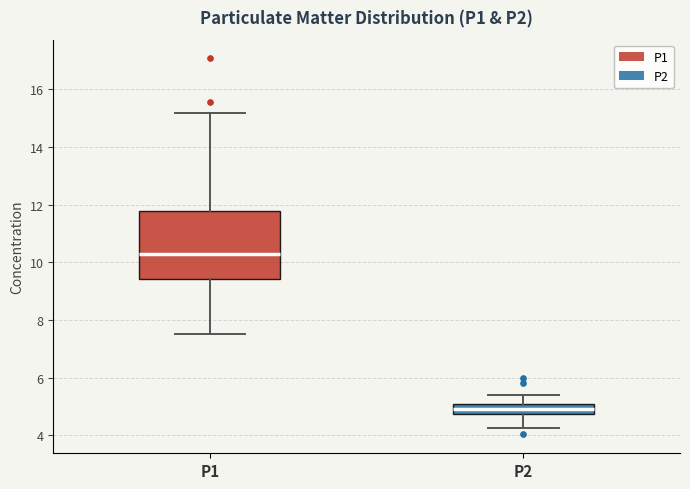

Reading left to right, read every box against the y-axis: the position of its median line, the range the box covers, and the ends of its whiskers. The values are not printed on the chart, so give them approximately, as read against the axis.

P1: median 10.2, box 9.4 to 11.8, whiskers 7.6 to 15.2
P2: median 5.0 (inside the box), box 4.8 to 5.0, whiskers 4.2 to 5.4